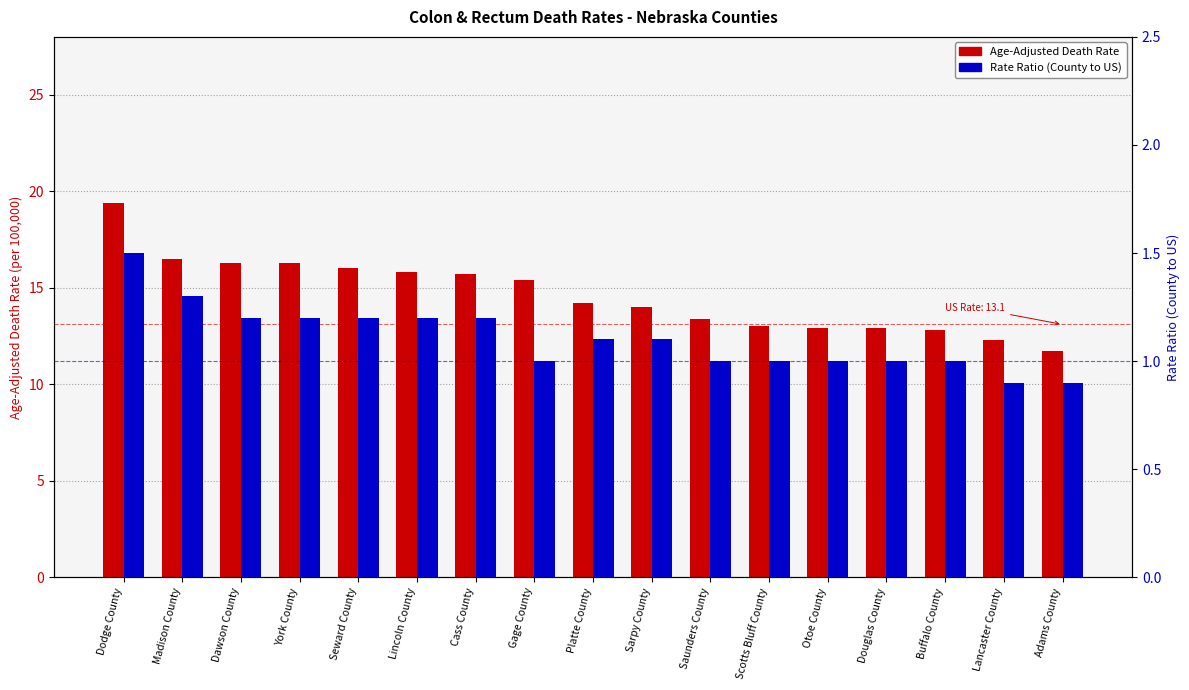

What is the difference between the maximum and minimum values in the Age-Adjusted Death Rate series?

7.7